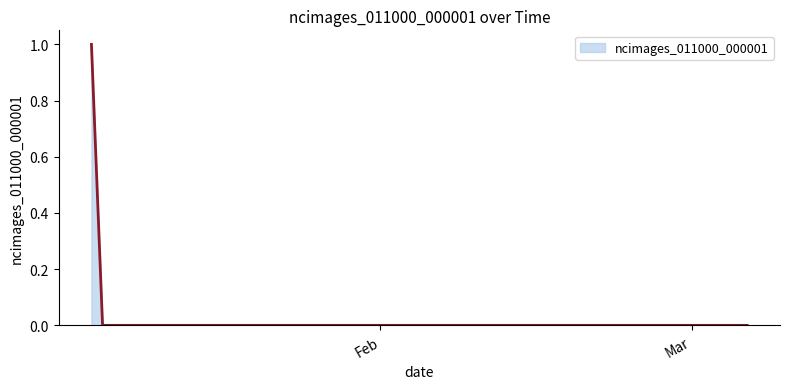

Is this an area chart (filled region under the line)?

Yes